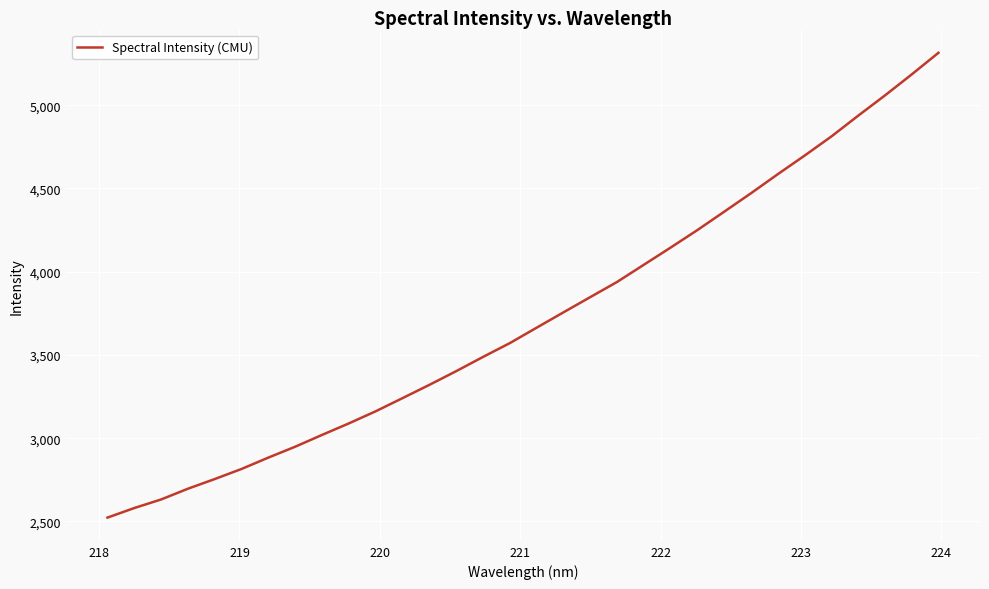

What is the maximum value shown in the chart?

5314.5